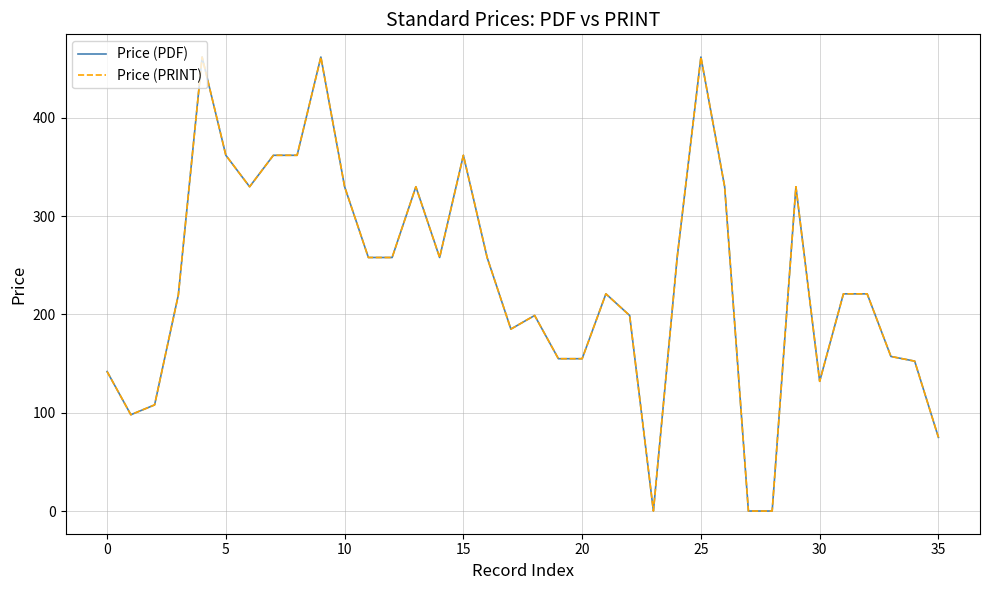

Is this an area chart (filled region under the line)?

No